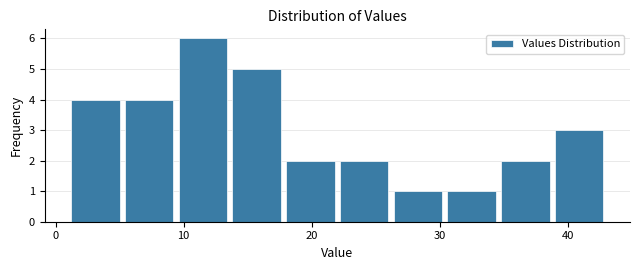

Reading left to right, list every bar in this chart as the range it spans on the x-axis followed by its height. Neither the bar edges nor the heights are printed on the chart, so give them approximately, as read against the axes.

1.0 to 5.2: 4
5.2 to 9.4: 4
9.4 to 13.6: 6
13.6 to 17.8: 5
17.8 to 22.0: 2
22.0 to 26.2: 2
26.2 to 30.4: 1
30.4 to 34.6: 1
34.6 to 38.8: 2
38.8 to 43.0: 3